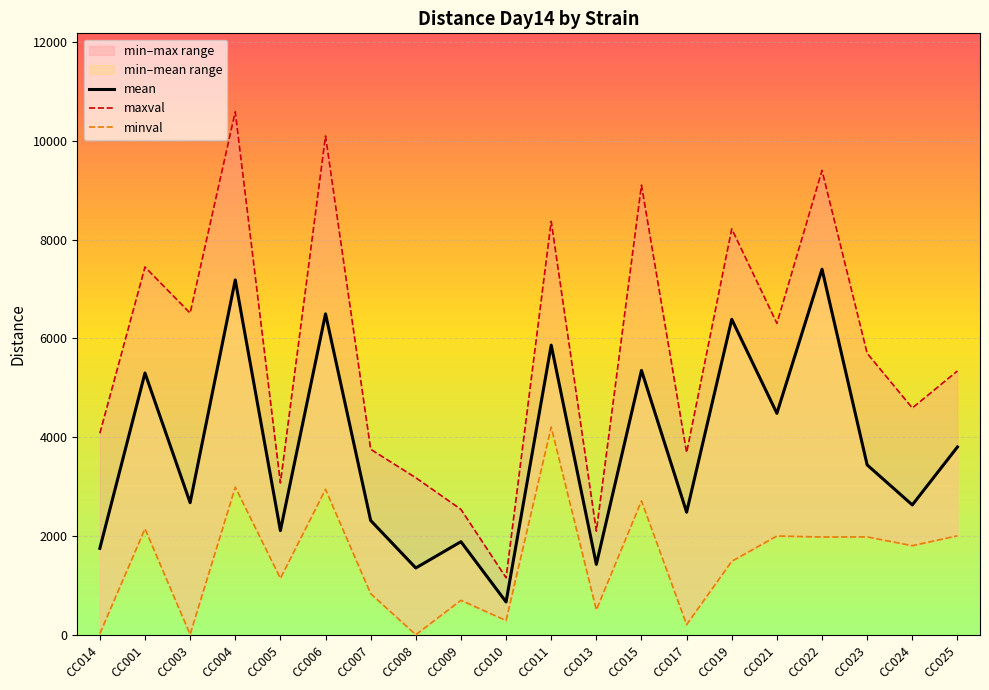

Reading left to right, transcribe all the data shown in this chart.

mean: CC014=1752.0	CC001=5301.0	CC003=2677.0	CC004=7185.0	CC005=2111.0	CC006=6498.0	CC007=2316.0	CC008=1355.0	CC009=1887.0	CC010=667.0	CC011=5865.0	CC013=1428.0	CC015=5354.0	CC017=2484.0	CC019=6388.0	CC021=4485.0	CC022=7402.0	CC023=3441.0	CC024=2631.0	CC025=3804.0
maxval: CC014=4081.0	CC001=7446.0	CC003=6514.0	CC004=10588.0	CC005=3077.0	CC006=10099.0	CC007=3758.0	CC008=3181.0	CC009=2541.0	CC010=1157.0	CC011=8371.0	CC013=2101.0	CC015=9104.0	CC017=3690.0	CC019=8218.0	CC021=6307.0	CC022=9400.0	CC023=5699.0	CC024=4593.0	CC025=5343.0
minval: CC014=26.0	CC001=2149.0	CC003=9.7	CC004=2991.0	CC005=1145.0	CC006=2947.0	CC007=836.0	CC008=3.7	CC009=700.0	CC010=291.0	CC011=4207.0	CC013=507.0	CC015=2713.0	CC017=209.0	CC019=1490.0	CC021=2002.0	CC022=1982.0	CC023=1984.0	CC024=1806.0	CC025=2006.0